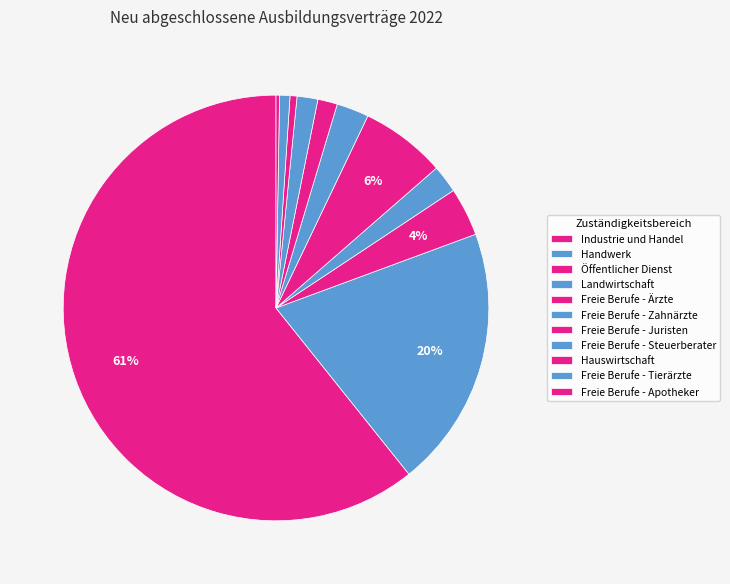

Does any single category account for the majority?

Yes